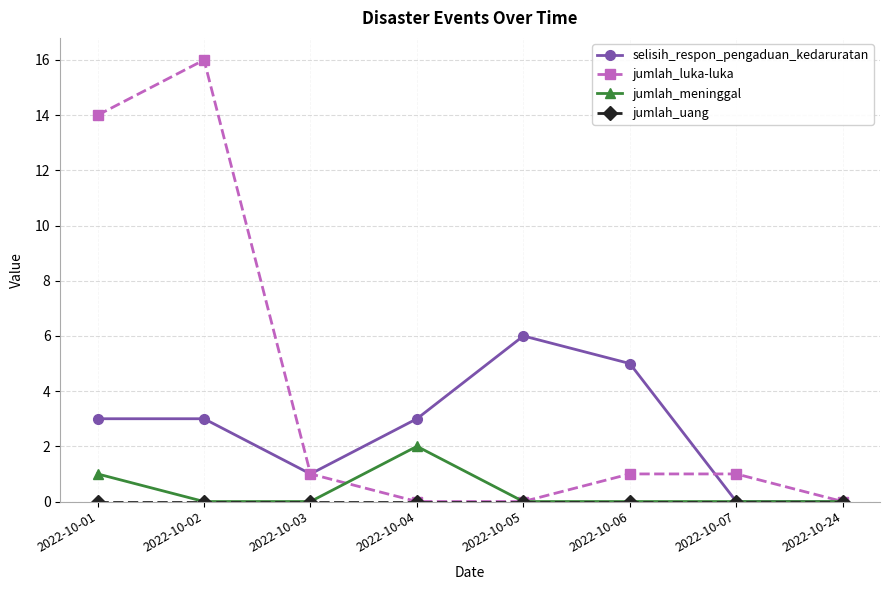

Which series changed the most between 2022-10-04 and 2022-10-07?

selisih_respon_pengaduan_kedaruratan